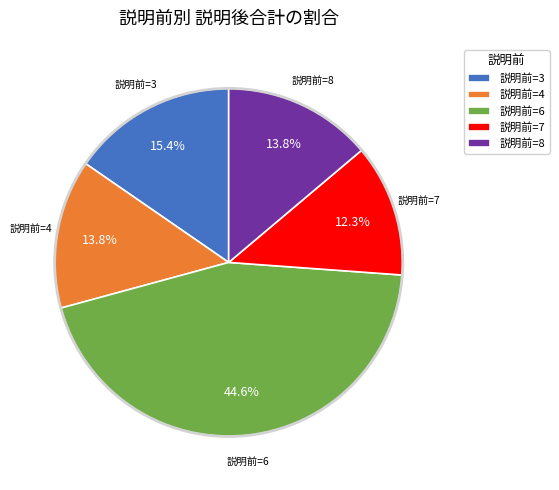

Does 説明前=7 represent more than half of the total?

No